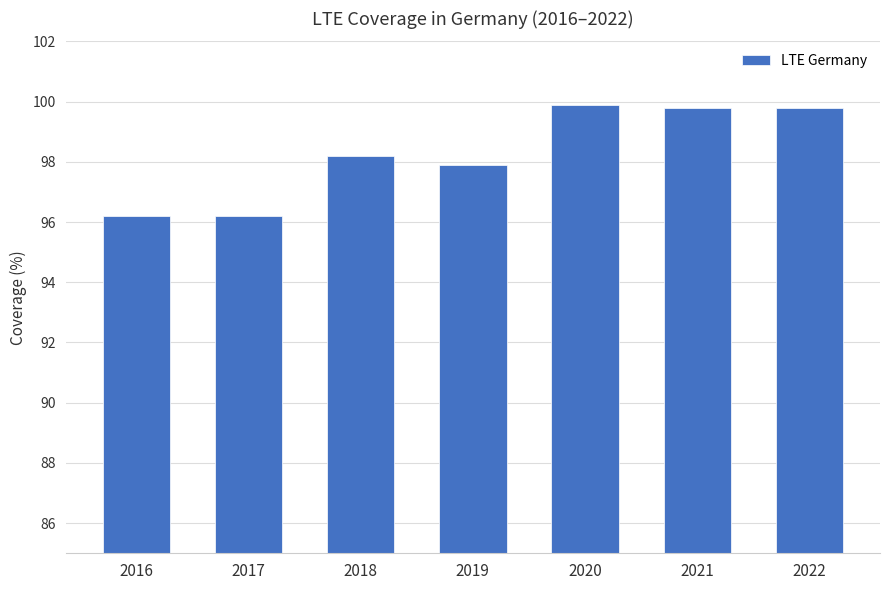

Reading left to right, list all the values displayed in this chart.

96.2	96.2	98.2	97.9	99.9	99.8	99.8